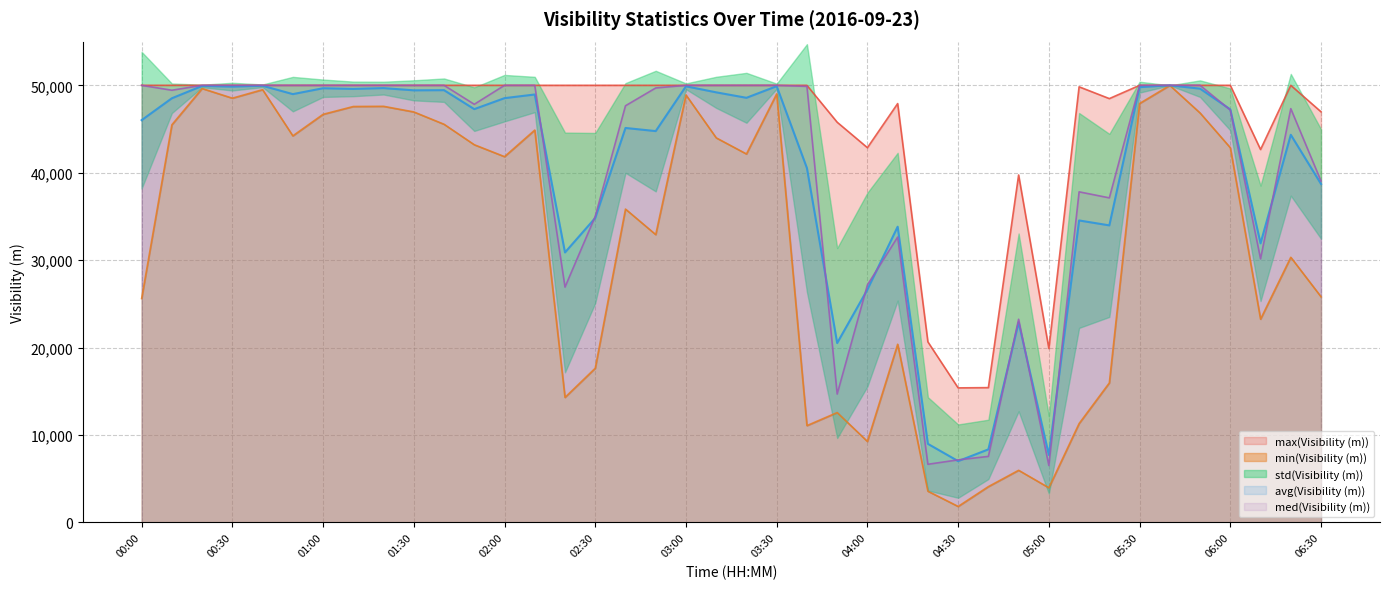

What position from the left is 03:50?

24